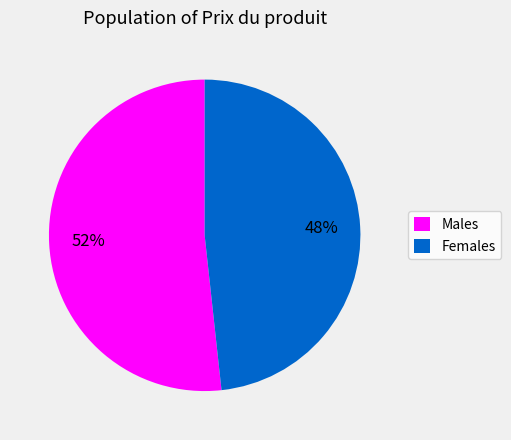

To the nearest percent, what is the average slice percentage?

50%